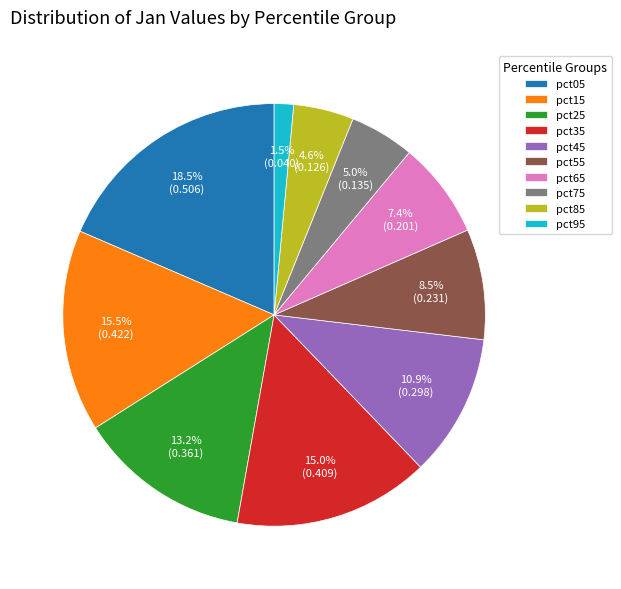

Does any single category account for the majority?

No